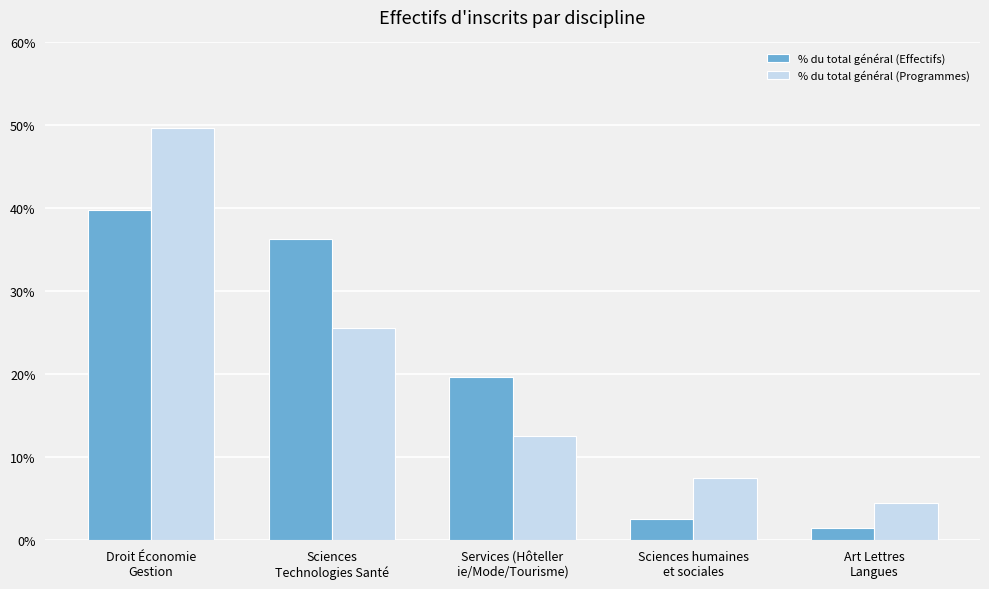

What is the sum of all % du total général (Programmes) values?

1.0